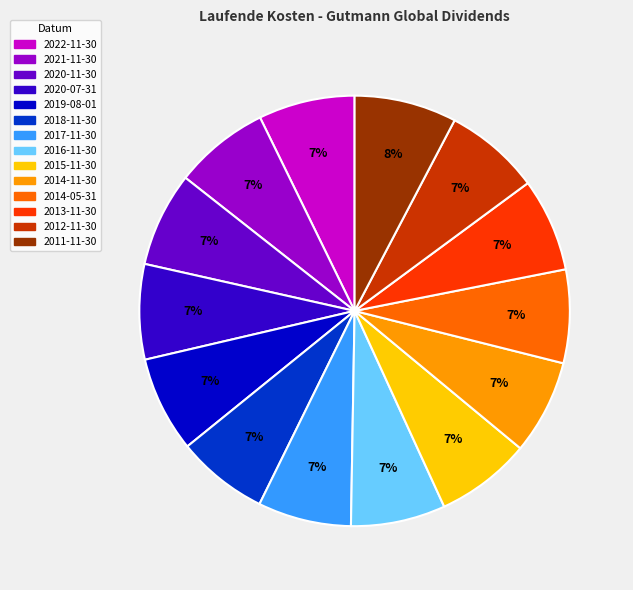

Count the number of slices in the pie.

14